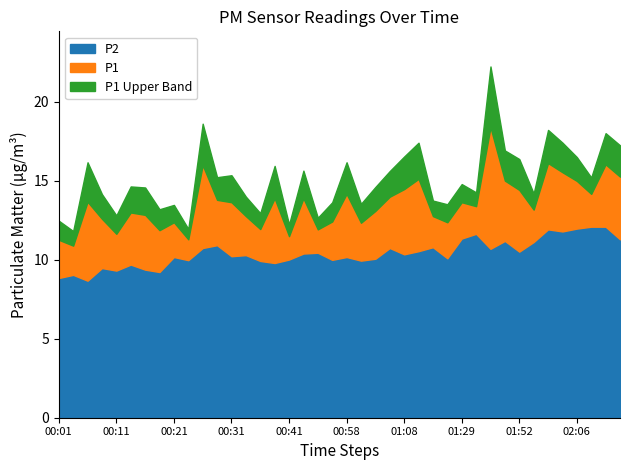

What are all the series names shown in the legend?

P2, P1, P1 Upper Band